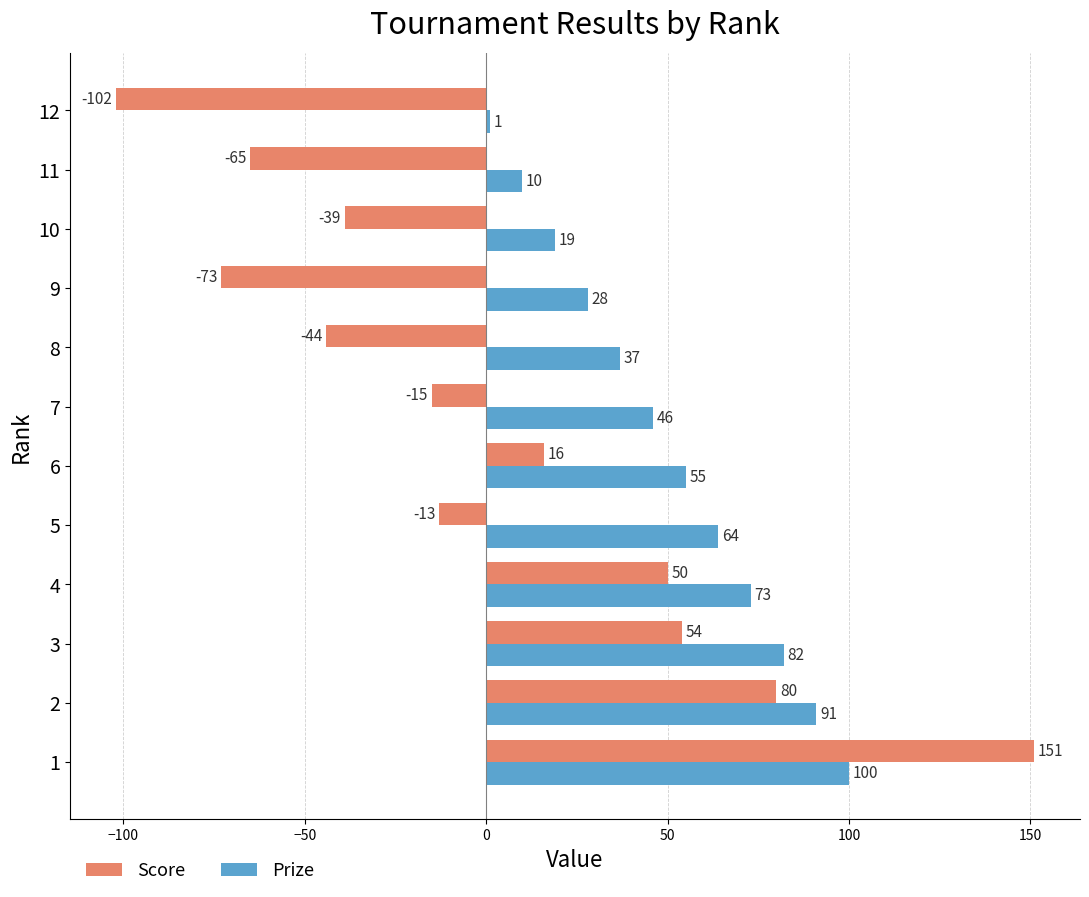

The Prize series shows 5 at 10. True or false?

False